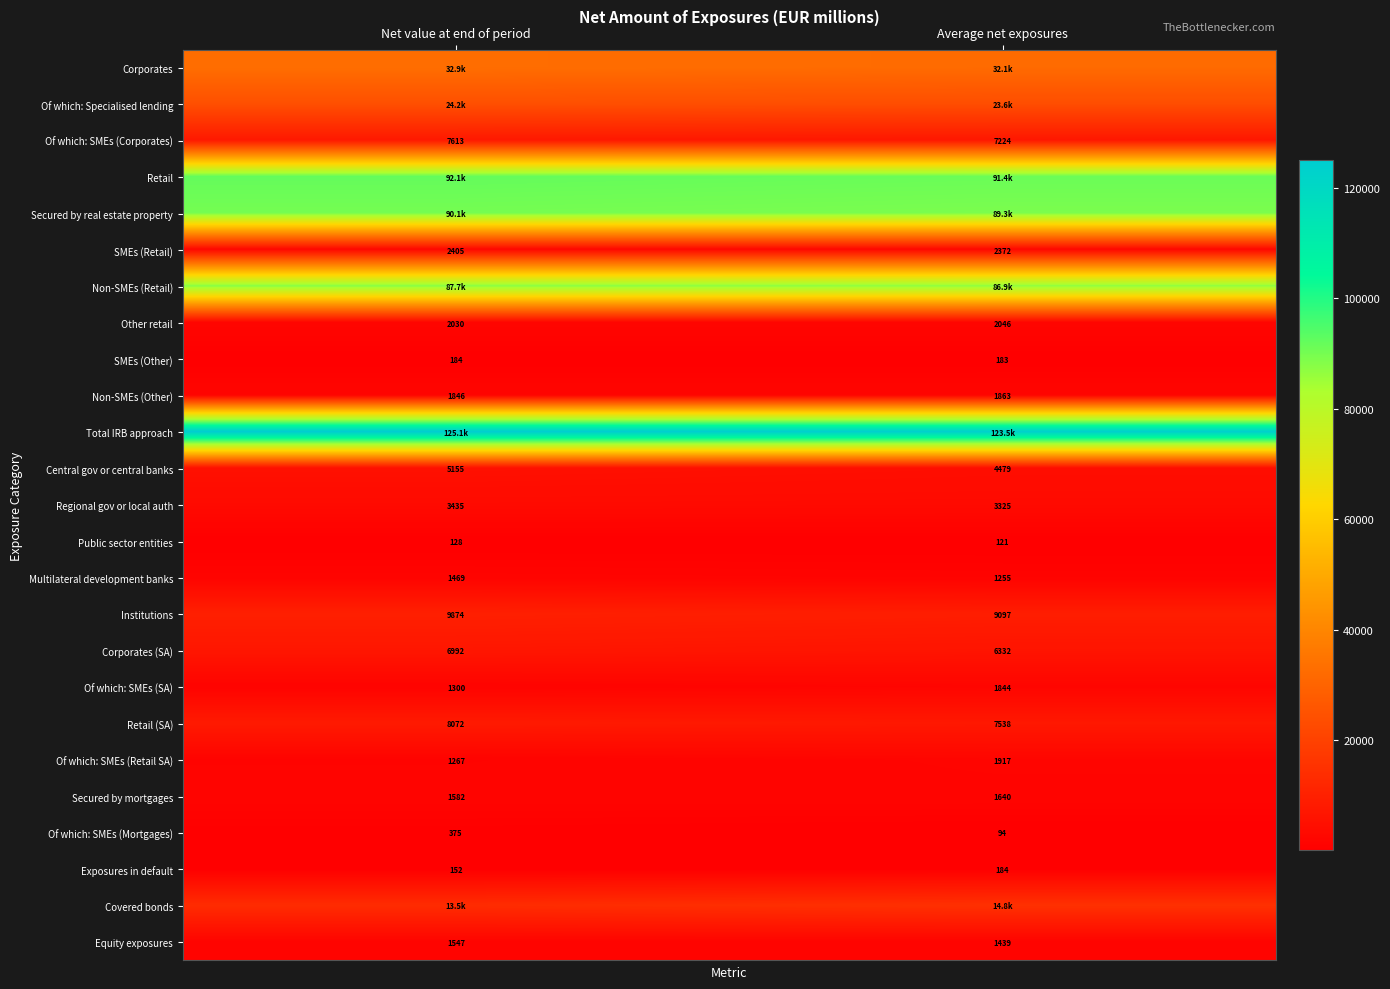

Is the value of Equity exposures at Average net exposures greater than the value of Non-SMEs (Other) at Net value at end of period?

No